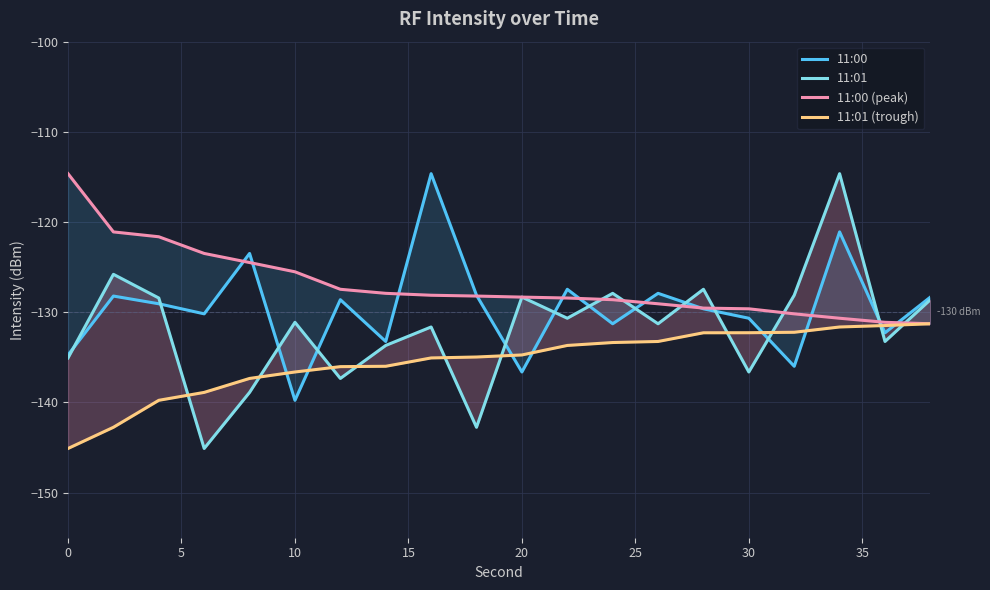

What is the spread (max minus min) of values at 35?

8.1